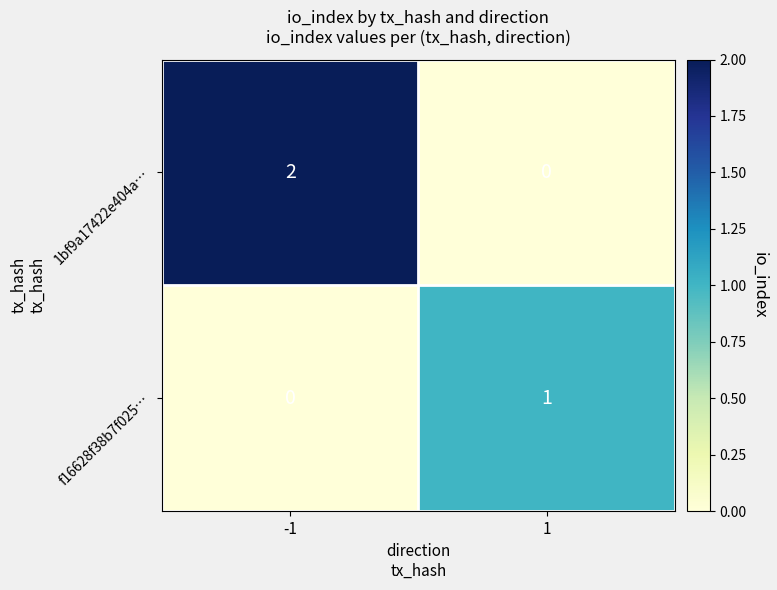

True or false: 1bf9a17422e404a… has a value of 2 at -1.

True